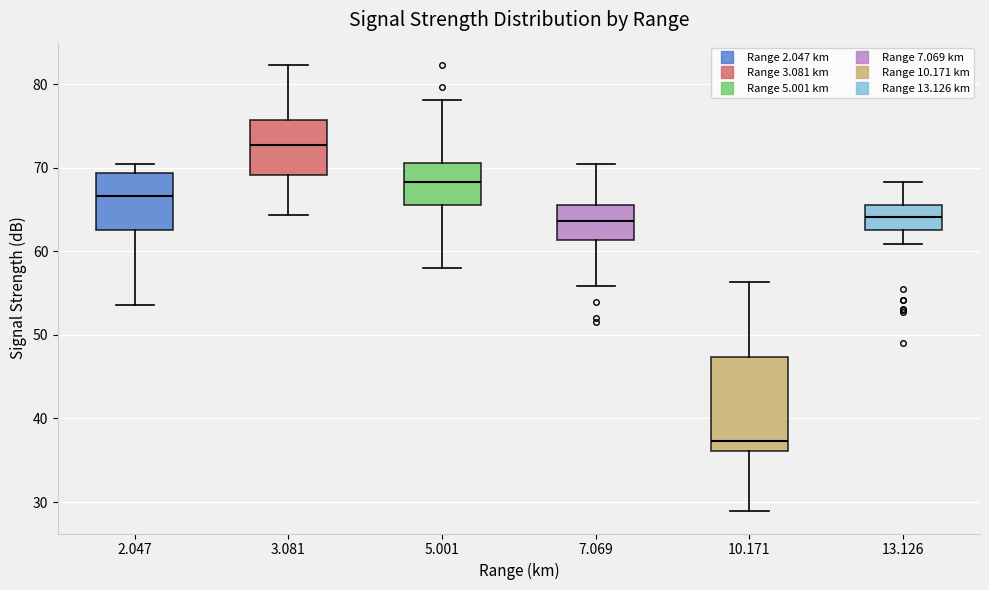

Comparing the boxes themselves (not the whiskers), which one is the tallest?

10.171